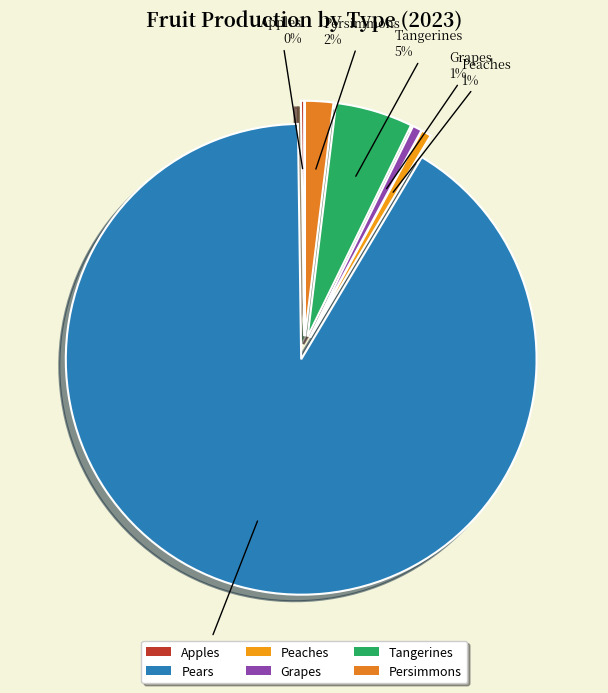

Which category has the biggest portion of the pie?

Pears